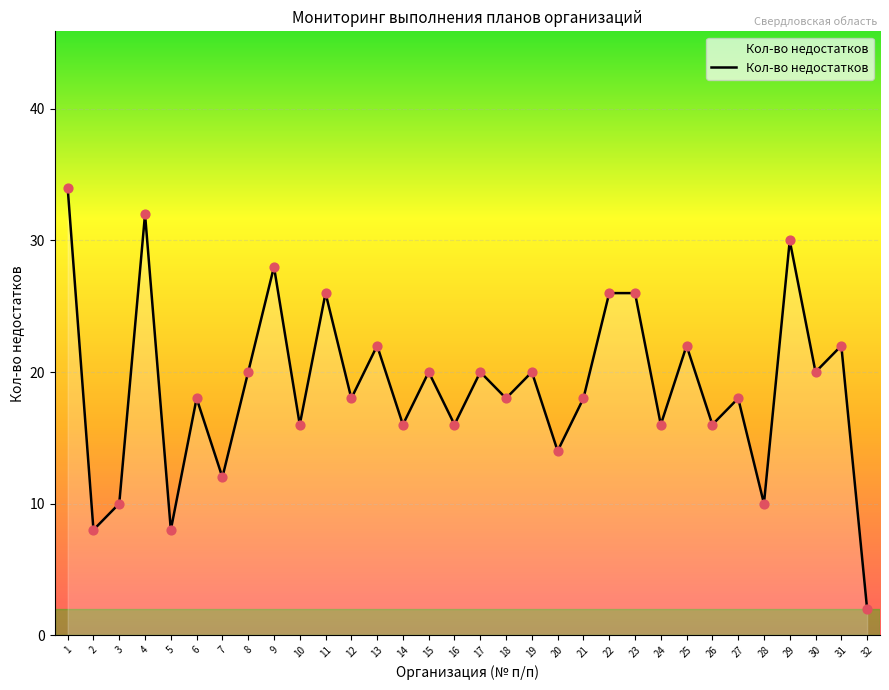

What is the change in value from 25 to 27?

-4